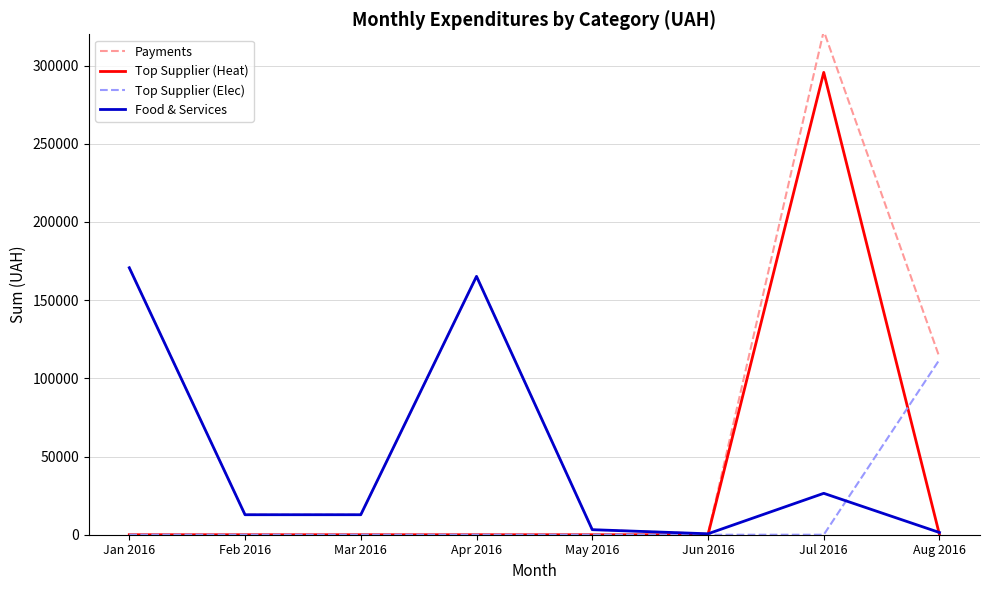

Count the number of data series in this chart.

4